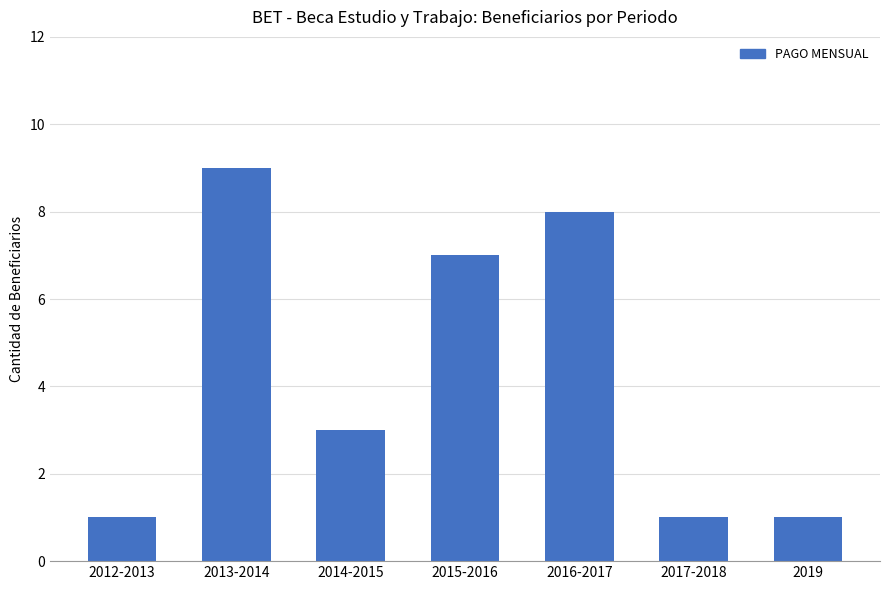

Count the values in the range 1 to 8.

6